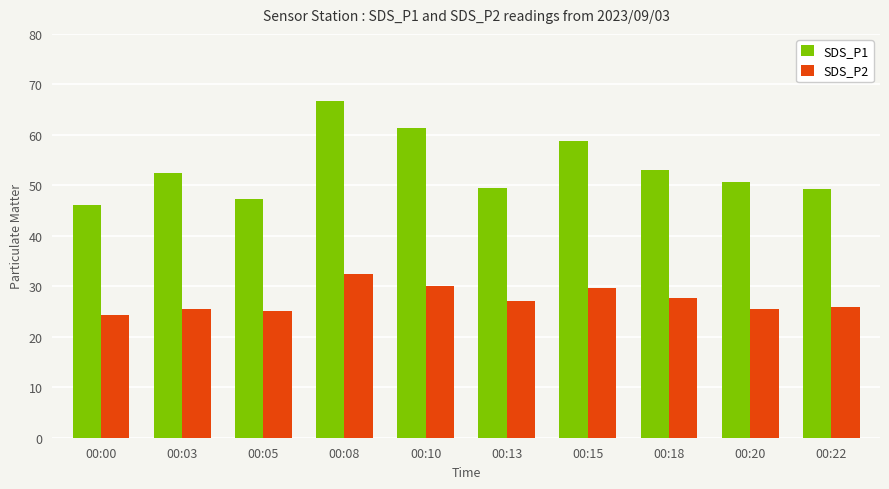

At how many categories does at least one series exceed 34?

10